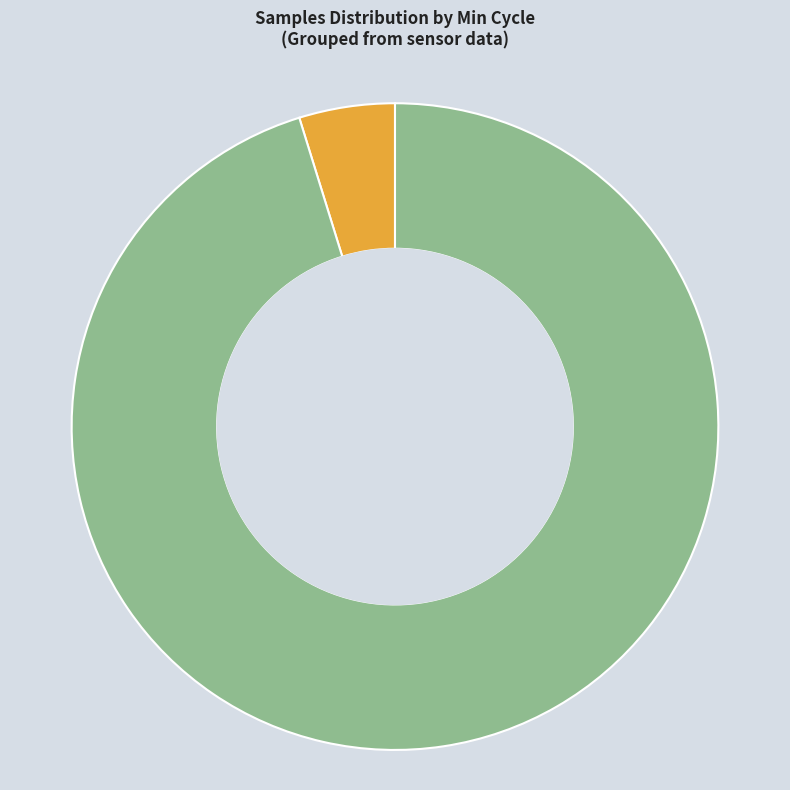

Is there any slice that represents more than half of the pie?

Yes